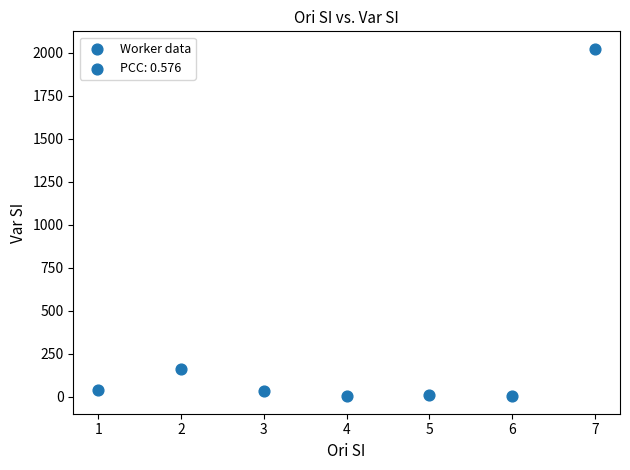

What Y value in the scatter plot is closest to 1012?

160